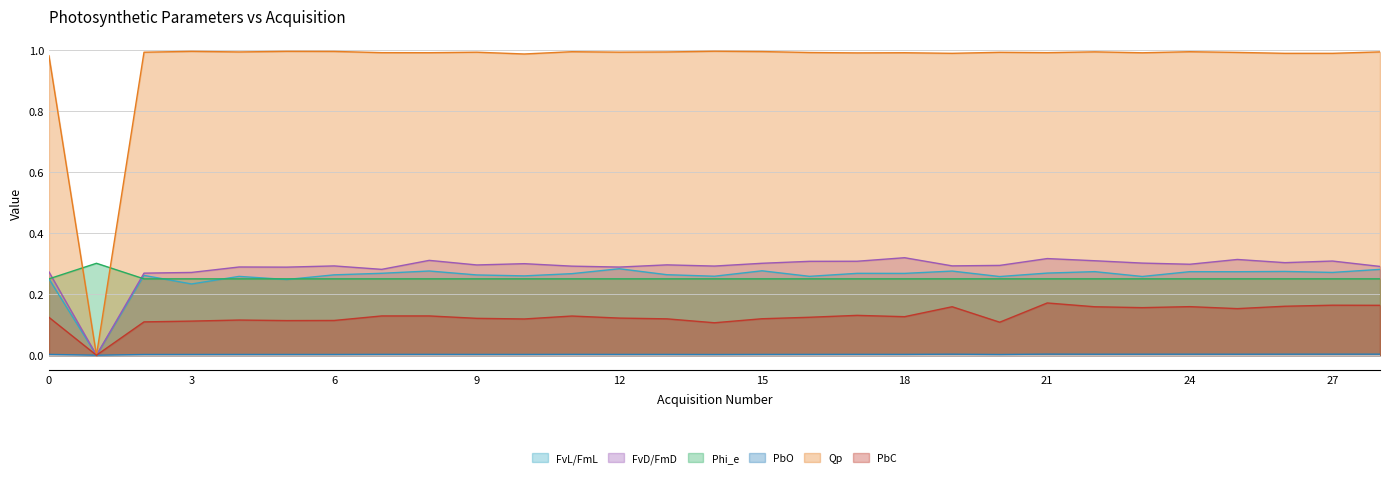

Which series has the largest total across all categories?

Qp